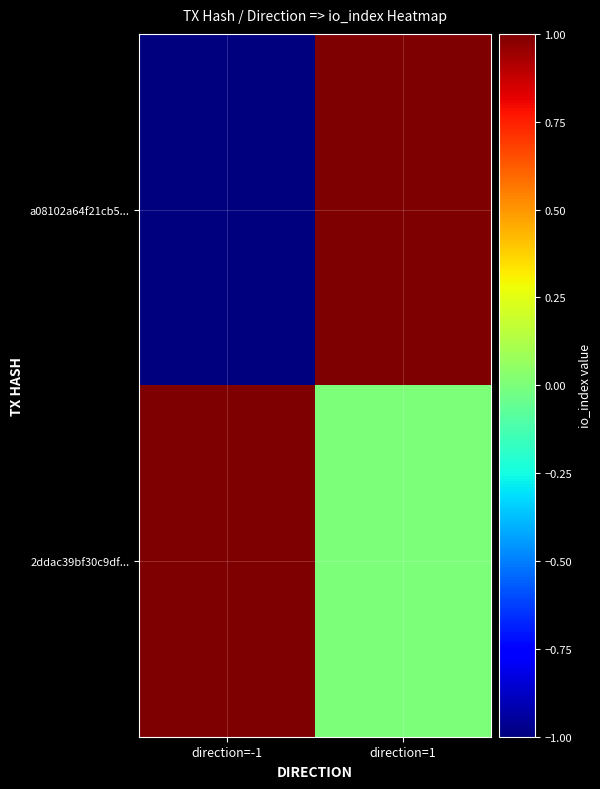

Which series changed the most between direction=-1 and direction=1?

a08102a64f21cb5...